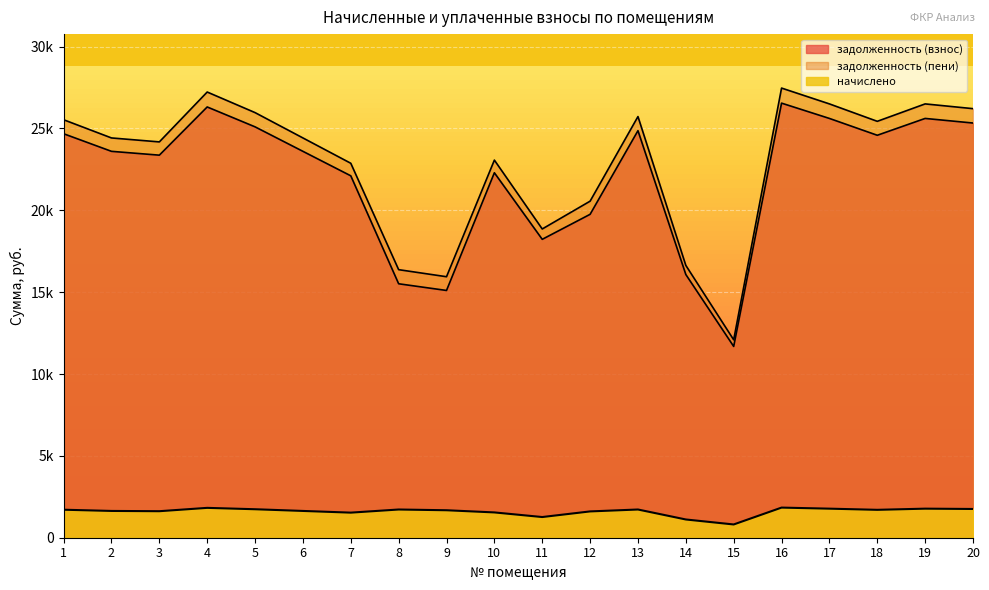

What is the spread (max minus min) of values at 6?

22785.6